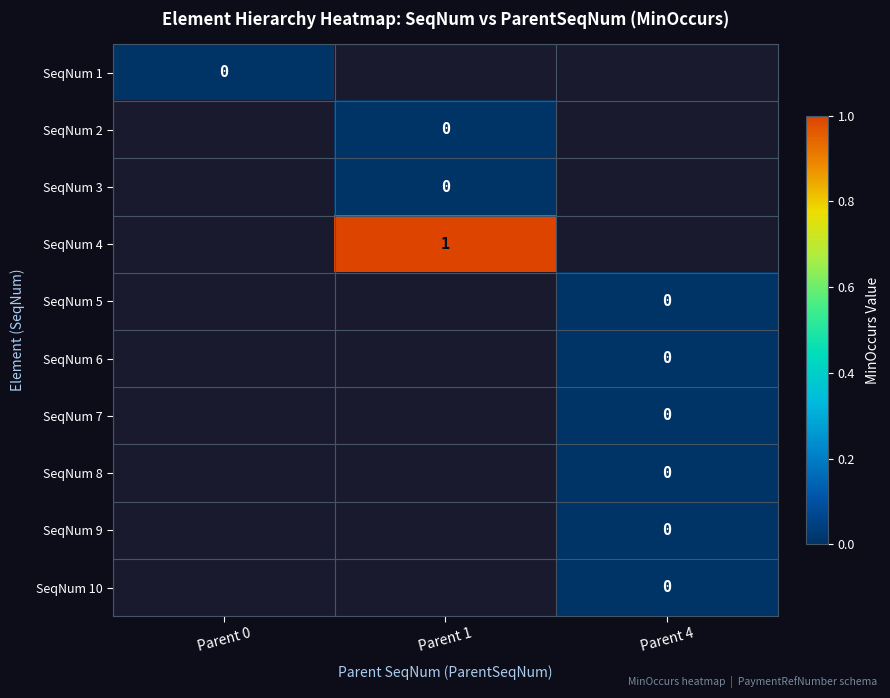

Between Parent 4 and Parent 1, which is larger?

Parent 1